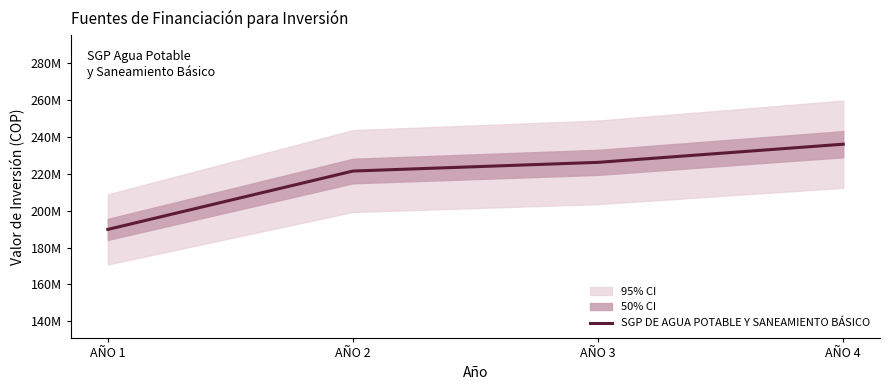

What is the value of the 1st point from the left?

189786221